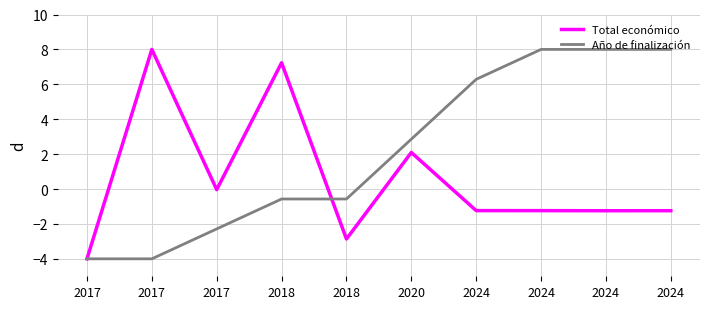

What are all the series names shown in the legend?

Total económico, Año de finalización